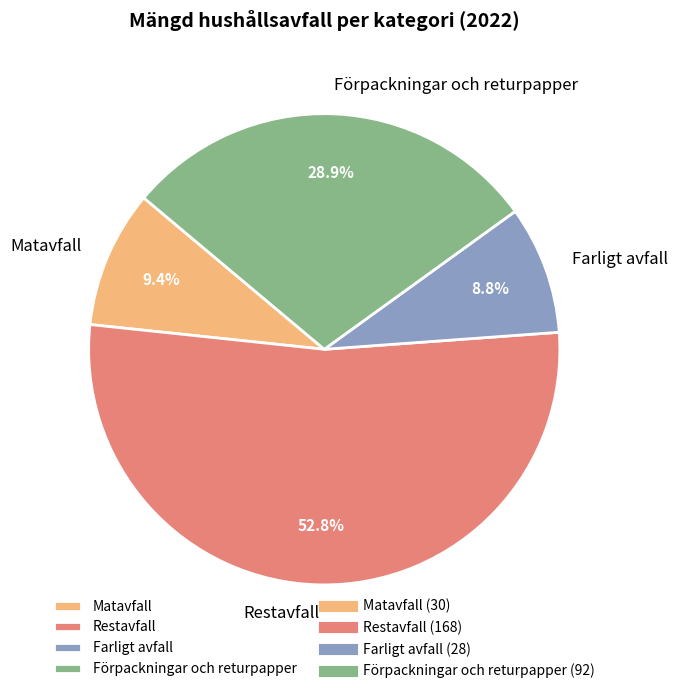

Which slice is the smallest?

Farligt avfall